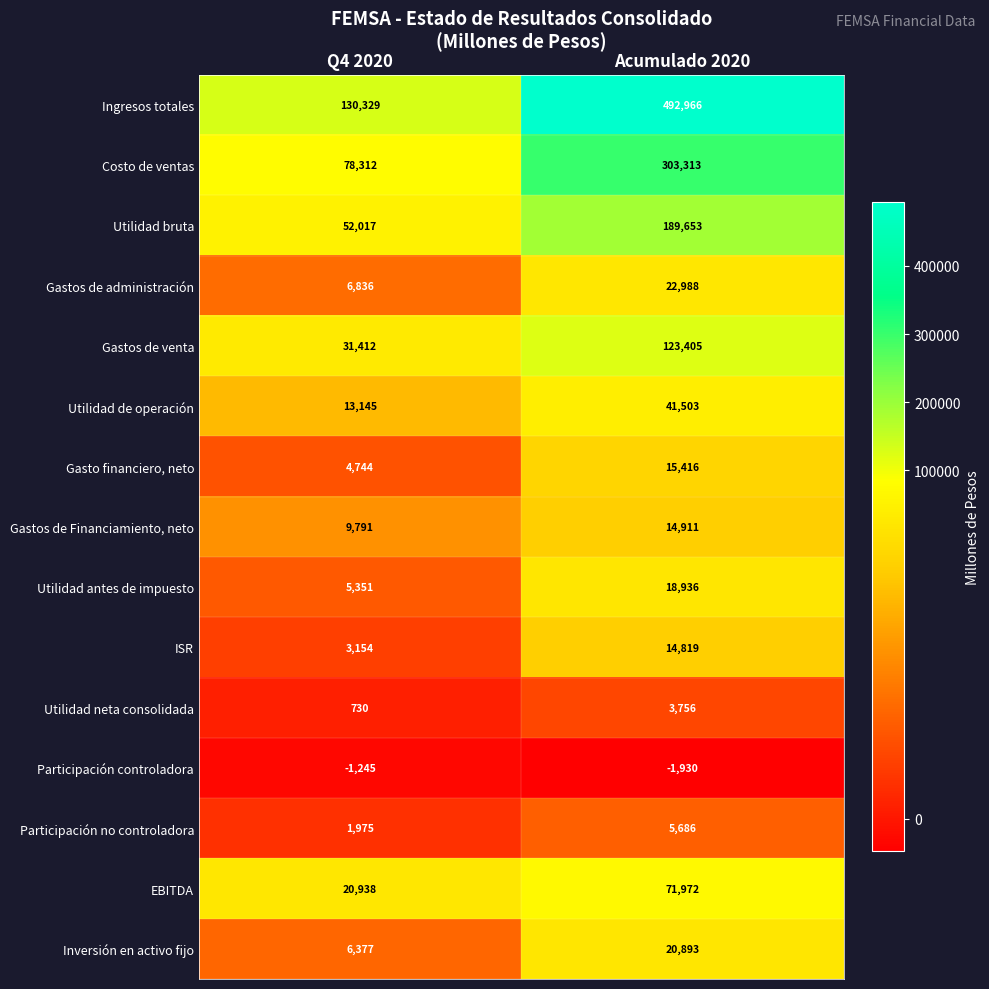

The value of Inversión en activo fijo at Acumulado 2020 is 20893. True or false?

True